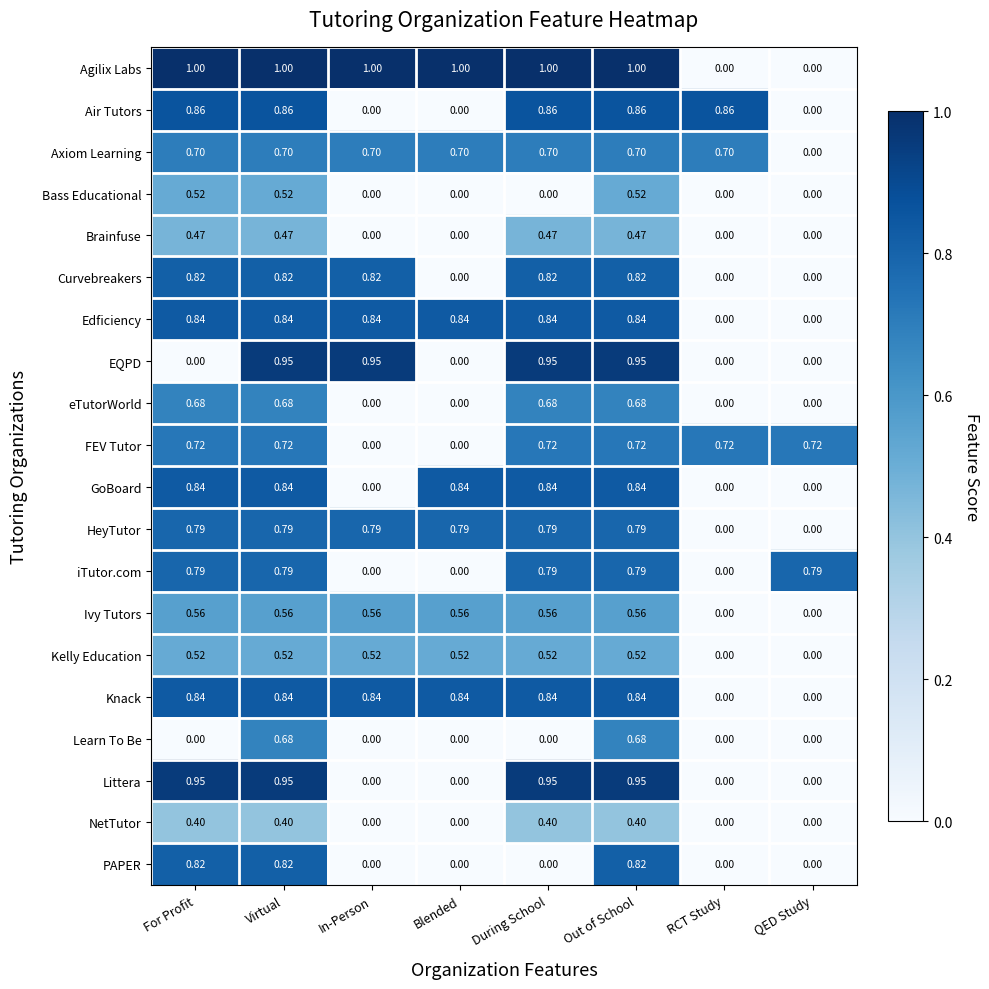

Which series has the largest total across all categories?

Agilix Labs